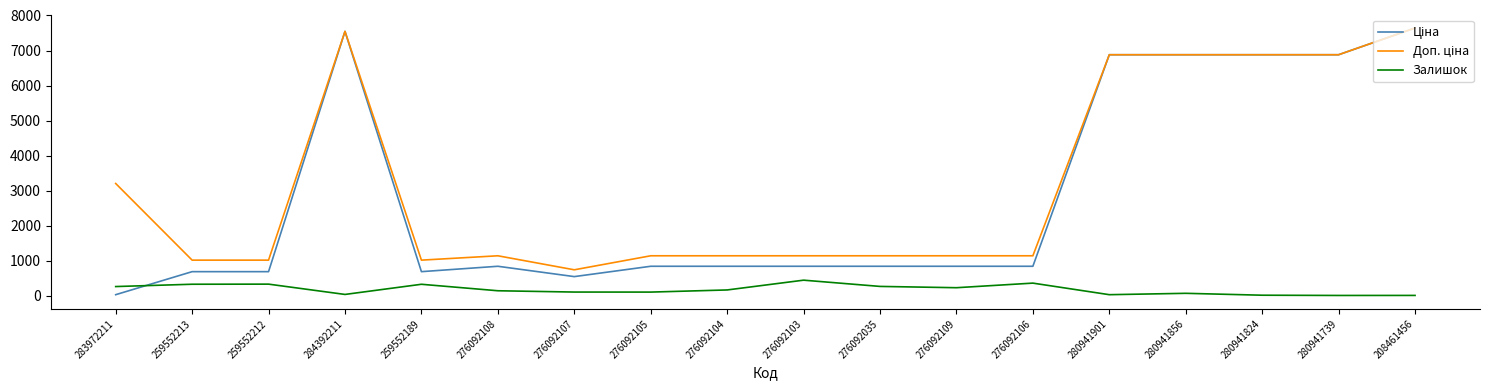

What is the maximum value shown in the chart?

7641.9